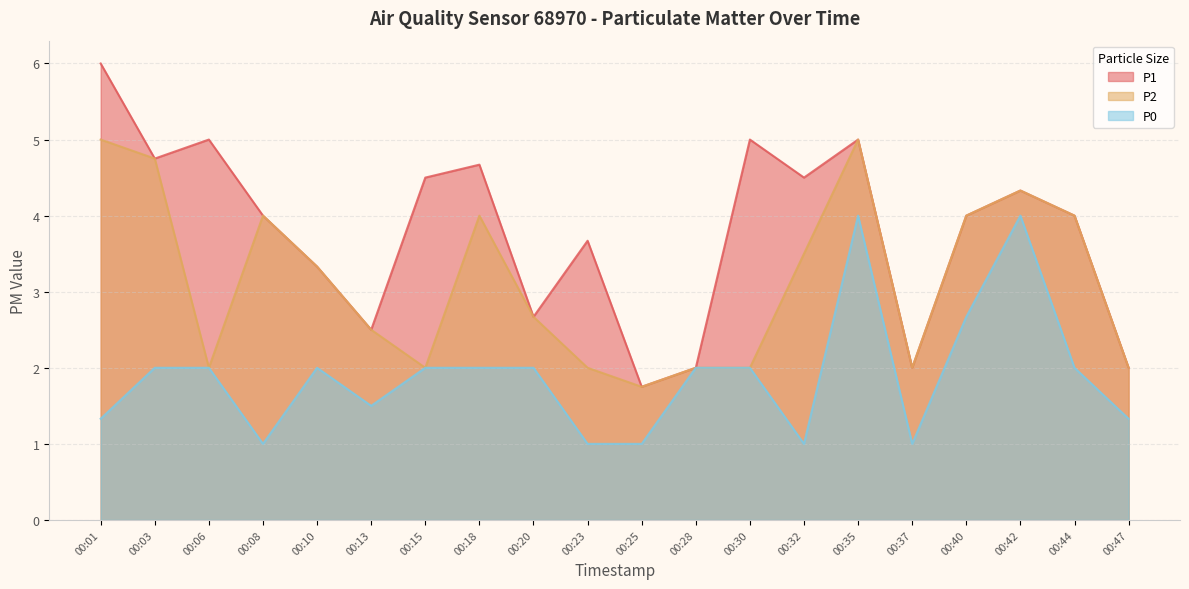

How many lines are shown in the chart?

3